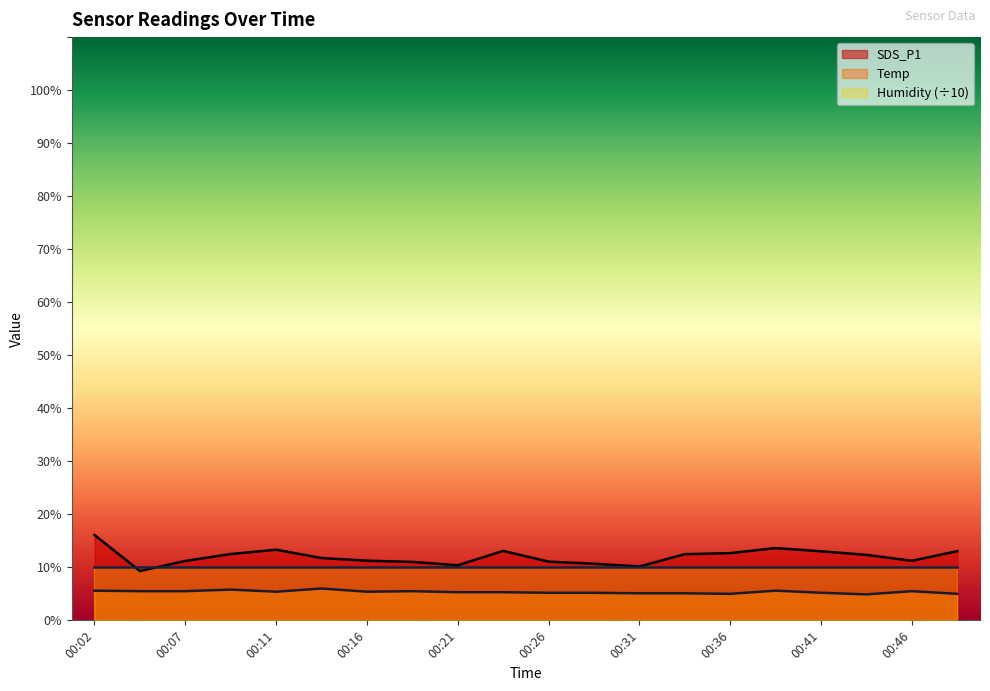

Which label corresponds to the largest value in the chart?

00:02